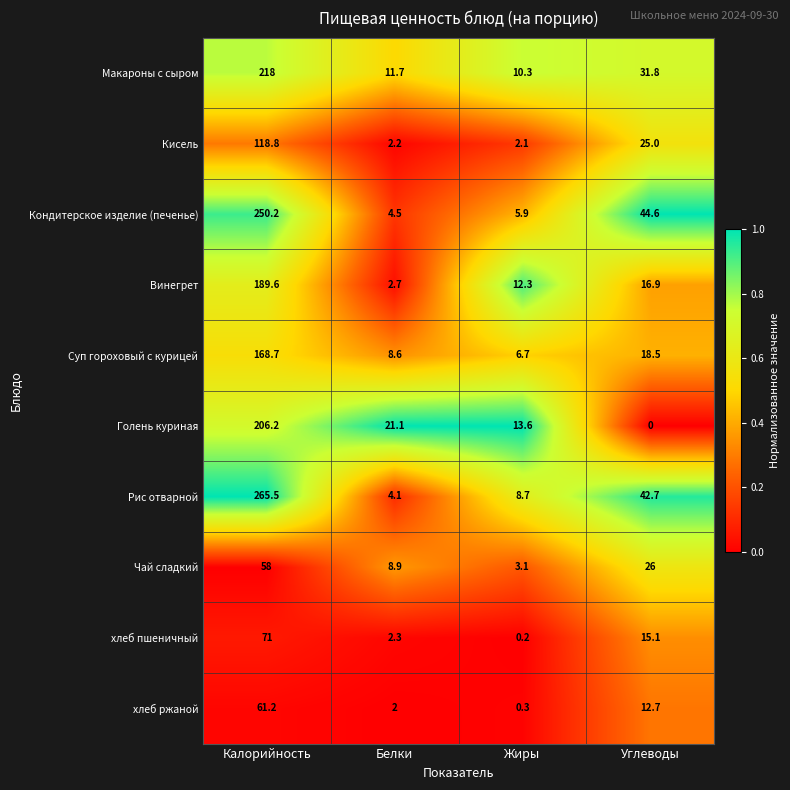

Which category has the highest value in the Чай сладкий series?

Калорийность